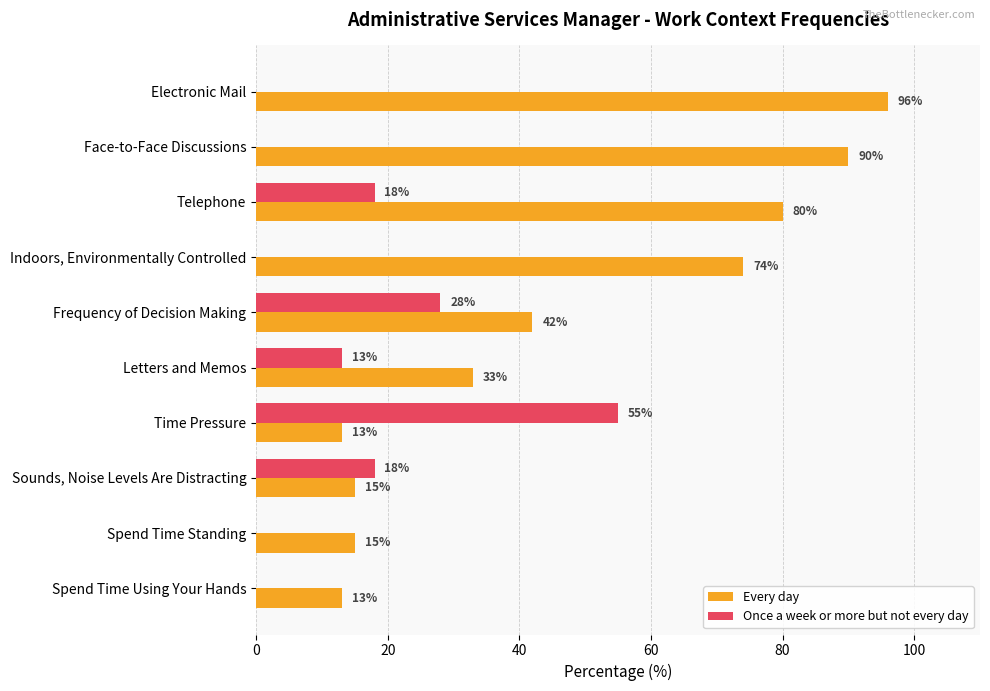

Which series has the largest total across all categories?

Every day